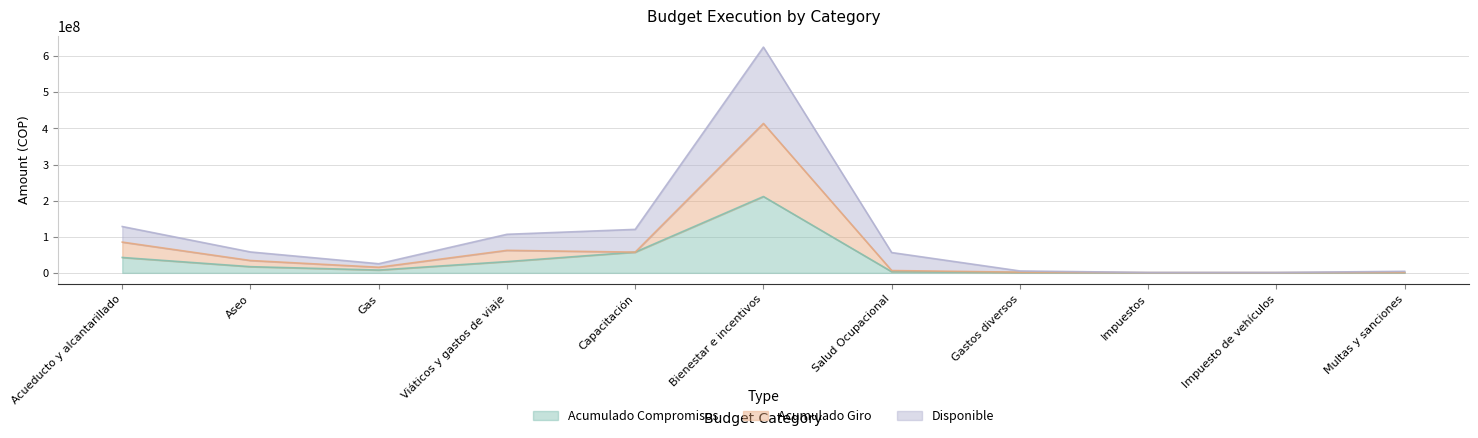

Between Gas and Impuesto de vehículos, which series saw the biggest shift?

Disponible